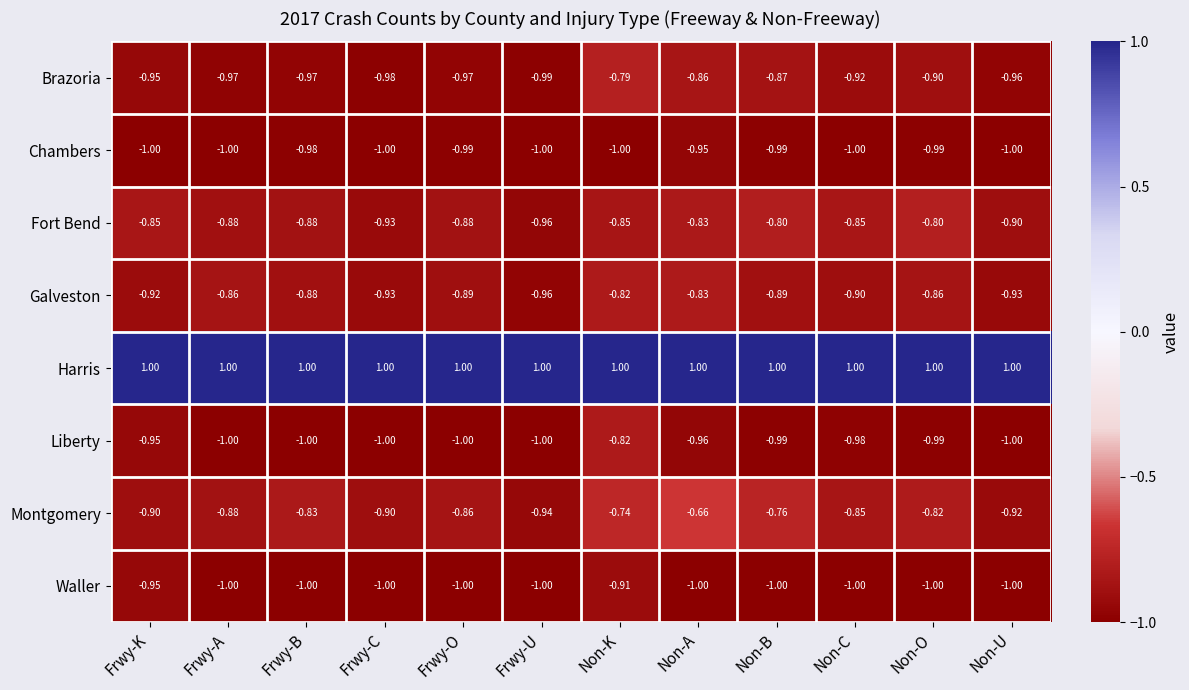

How many categories are shown in the chart?

12